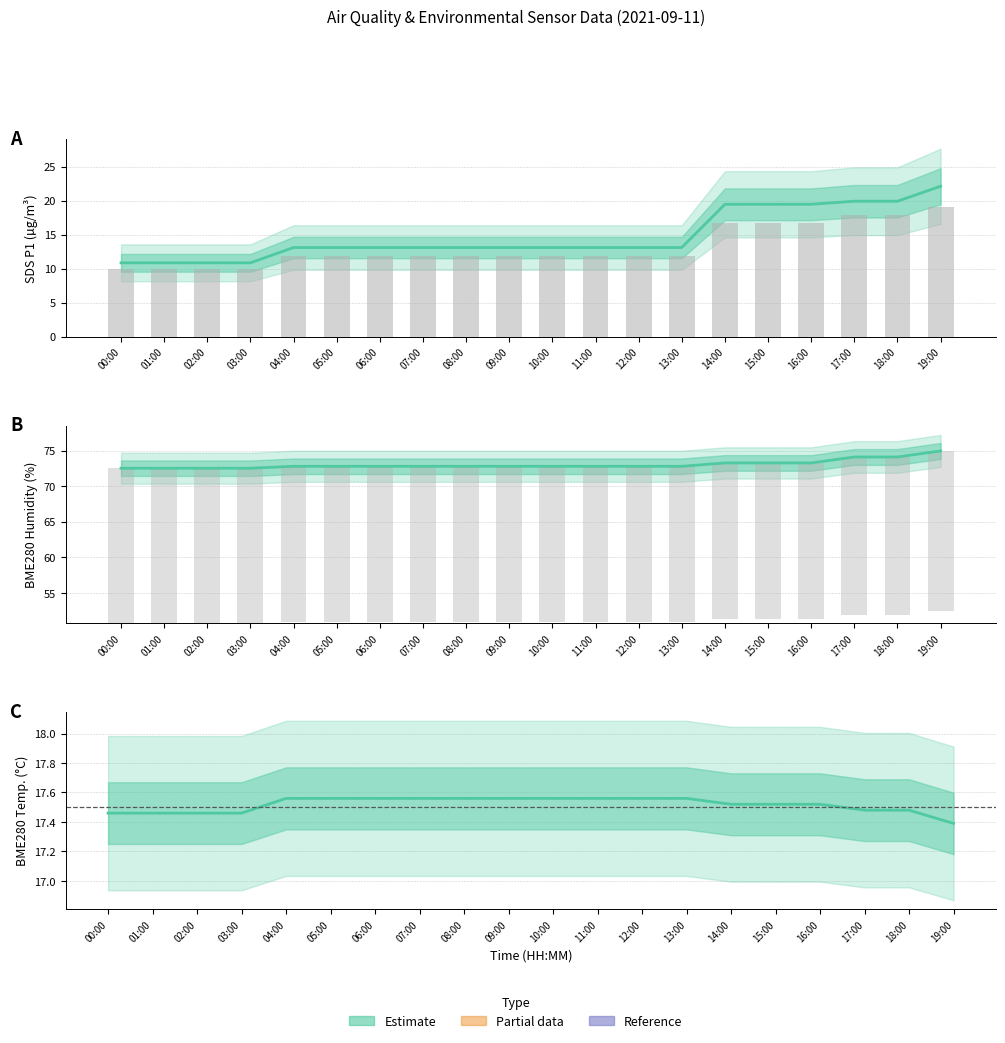

Reading left to right, extract all data points from this chart.

SDS_P1: 10.8	10.8	10.8	10.8	13.1	13.1	13.1	13.1	13.1	13.1	13.1	13.1	13.1	13.1	19.4	19.4	19.4	19.9	19.9	22.1
SDS_P2: 9.9	9.9	9.9	9.9	11.8	11.8	11.8	11.8	11.8	11.8	11.8	11.8	11.8	11.8	16.8	16.8	16.8	17.9	17.9	19.0
BME280_temperature: 17.5	17.5	17.5	17.5	17.6	17.6	17.6	17.6	17.6	17.6	17.6	17.6	17.6	17.6	17.5	17.5	17.5	17.5	17.5	17.4
BME280_humidity: 72.5	72.5	72.5	72.5	72.8	72.8	72.8	72.8	72.8	72.8	72.8	72.8	72.8	72.8	73.2	73.2	73.2	74.1	74.1	74.9